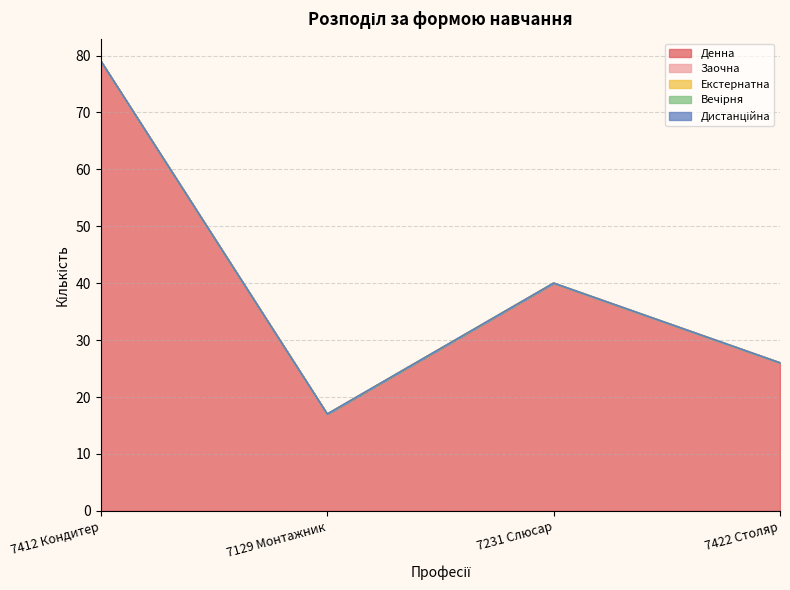

Which series has the largest total across all categories?

Денна